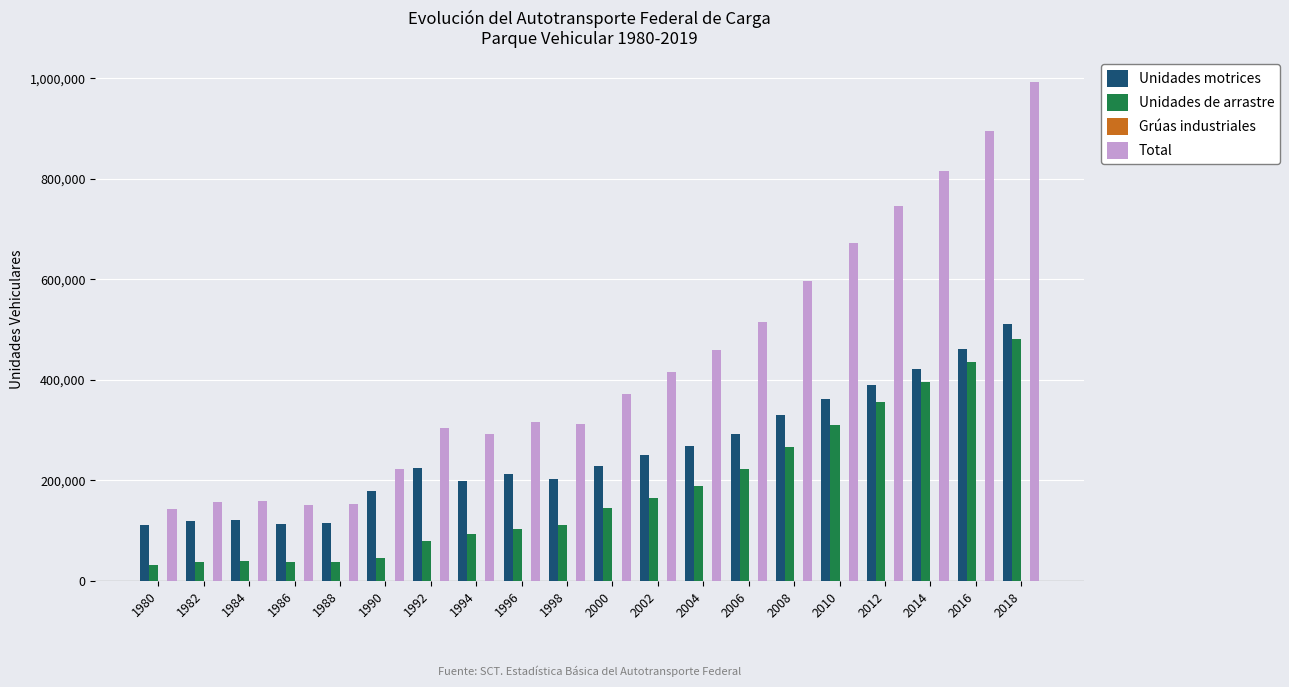

Is it true that Total equals 255815 at 2012?

False